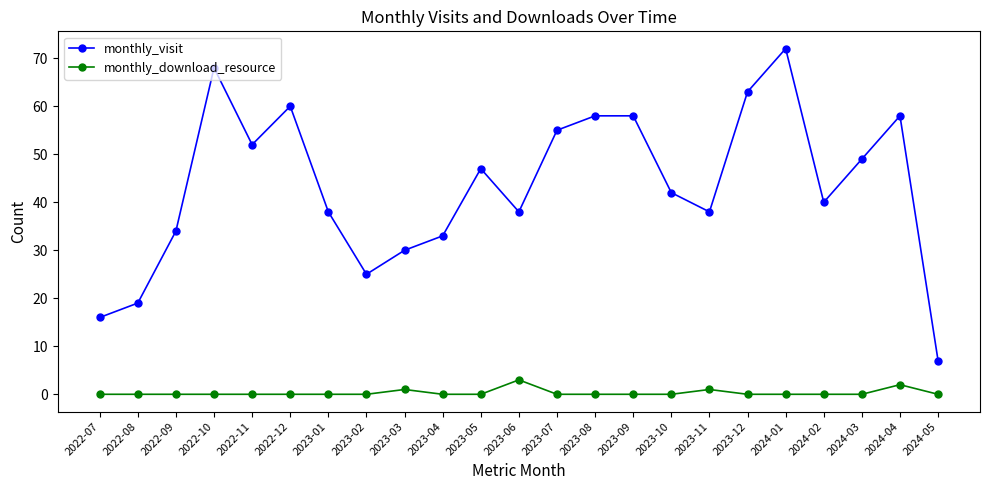

Reading left to right, list all the values displayed in this chart.

monthly_visit: 2022-07=16	2022-08=19	2022-09=34	2022-10=68	2022-11=52	2022-12=60	2023-01=38	2023-02=25	2023-03=30	2023-04=33	2023-05=47	2023-06=38	2023-07=55	2023-08=58	2023-09=58	2023-10=42	2023-11=38	2023-12=63	2024-01=72	2024-02=40	2024-03=49	2024-04=58	2024-05=7
monthly_download_resource: 2022-07=0	2022-08=0	2022-09=0	2022-10=0	2022-11=0	2022-12=0	2023-01=0	2023-02=0	2023-03=1	2023-04=0	2023-05=0	2023-06=3	2023-07=0	2023-08=0	2023-09=0	2023-10=0	2023-11=1	2023-12=0	2024-01=0	2024-02=0	2024-03=0	2024-04=2	2024-05=0